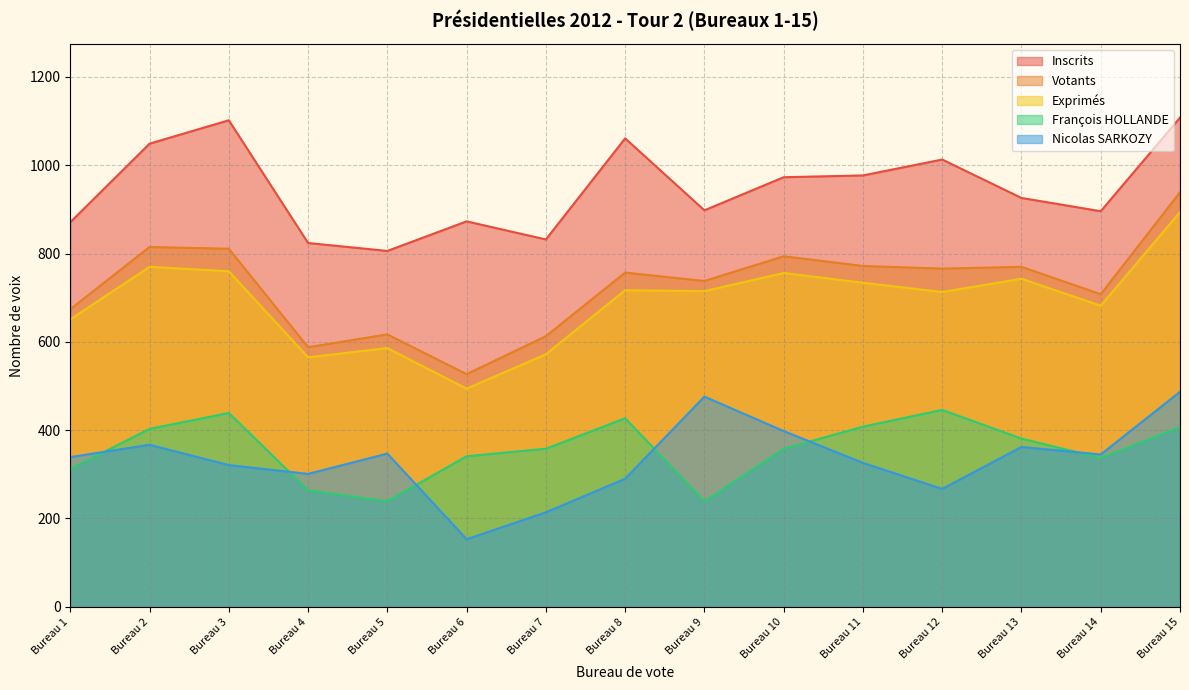

At which label does Votants reach its peak?

Bureau 15